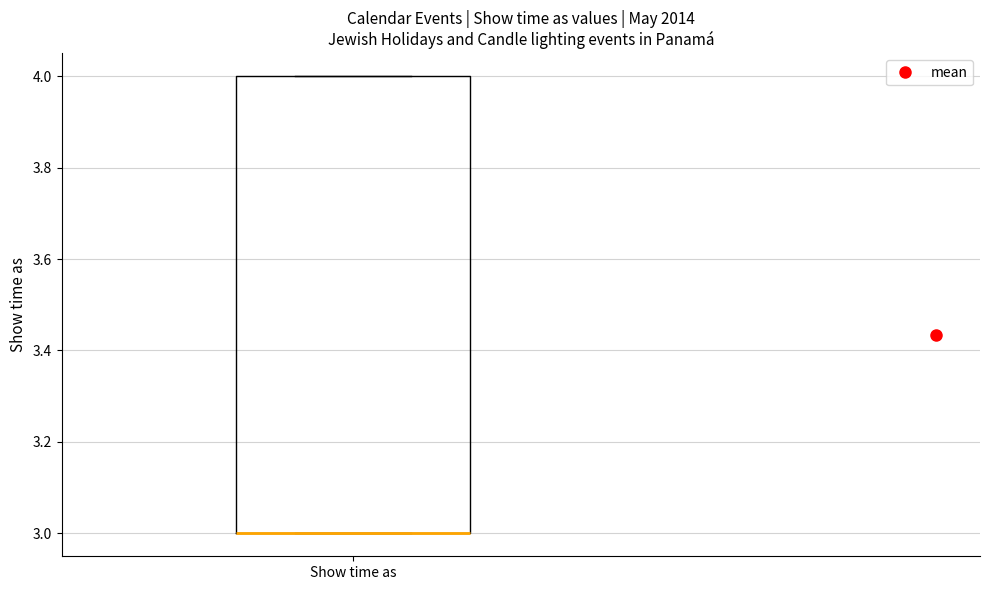

Transcribe this box plot: give where the median line is, the range the box spans, and where the two whiskers end, as read against the y-axis. The values are not printed on the chart, so give them approximately, as read against the axis.

median 3 (drawn on the box's lower edge), box 3 to 4, whiskers 3 to 4